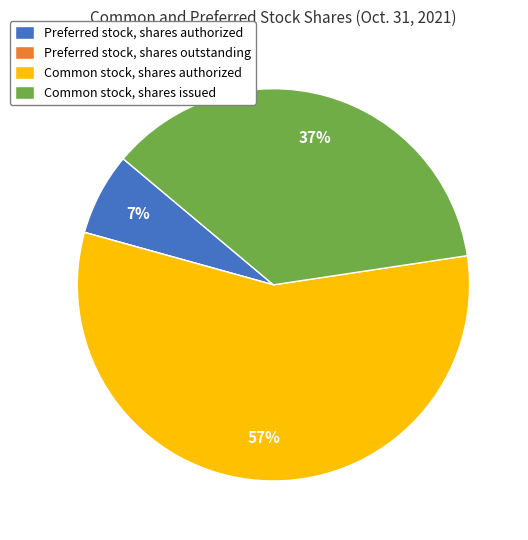

What percentage is the Preferred stock, shares authorized slice, to the nearest percent?

7%